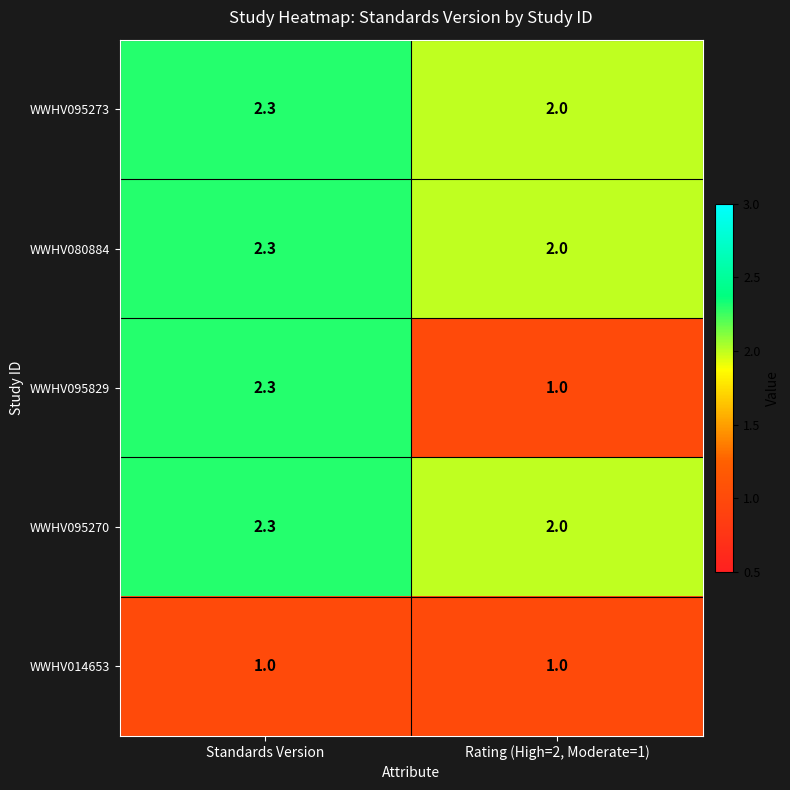

How many distinct data groups are displayed?

5